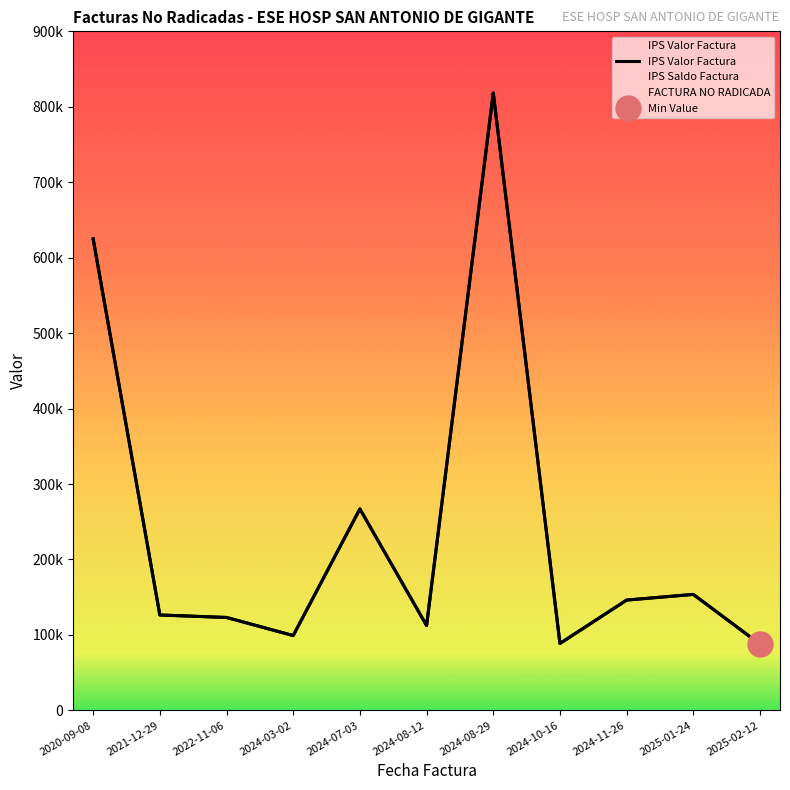

What is the change in value from 2024-08-29 to 2025-01-24?

-664577